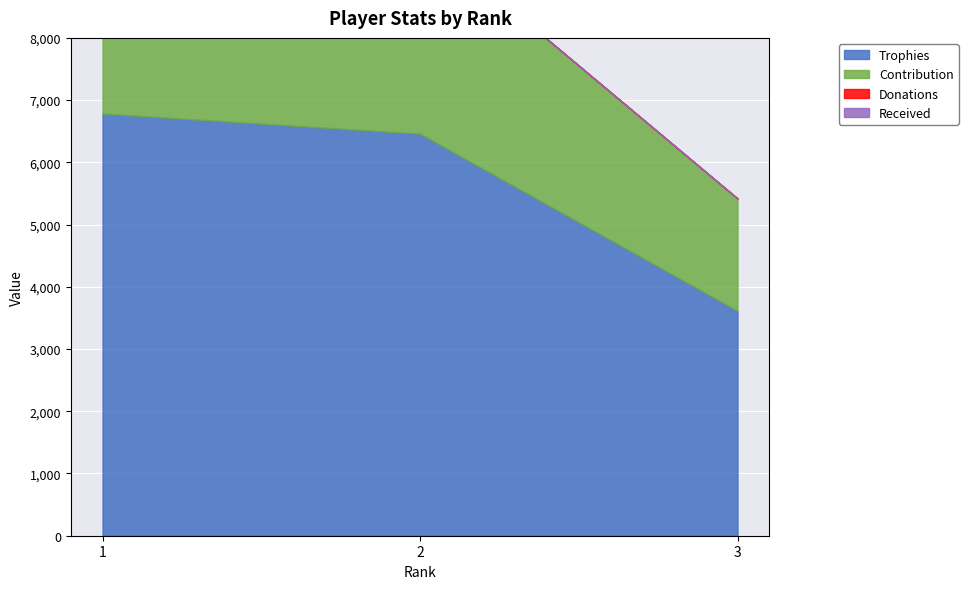

True or false: Contribution has a value of 2811 at 3.

False